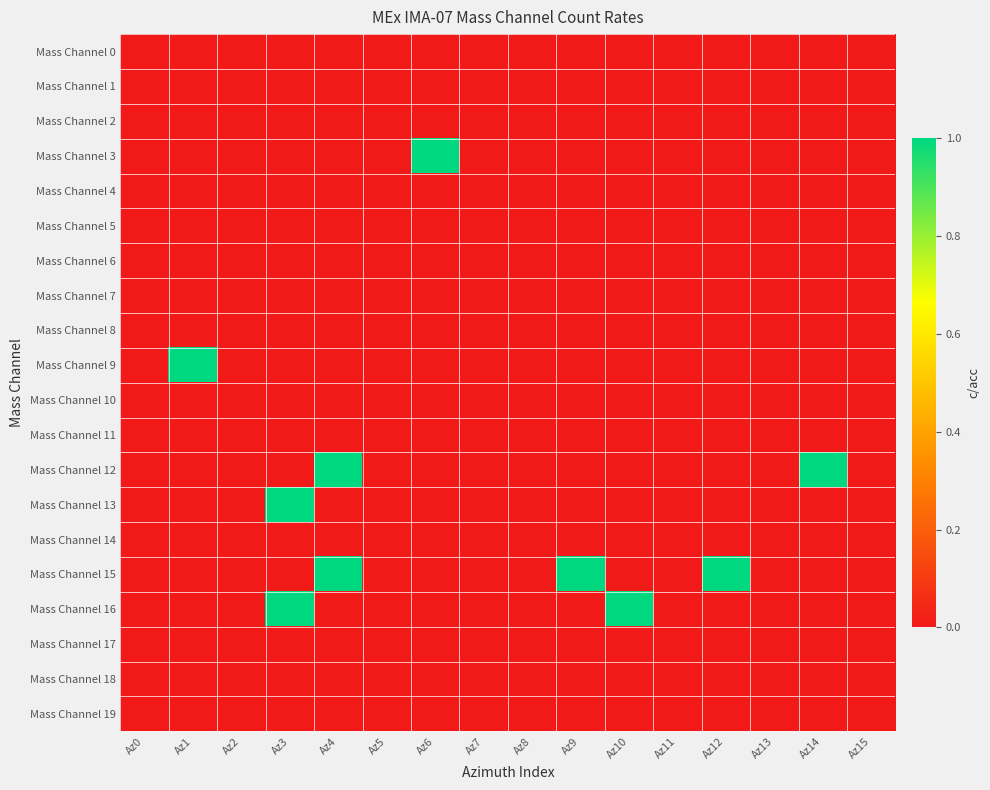

How many series are shown in this chart?

20